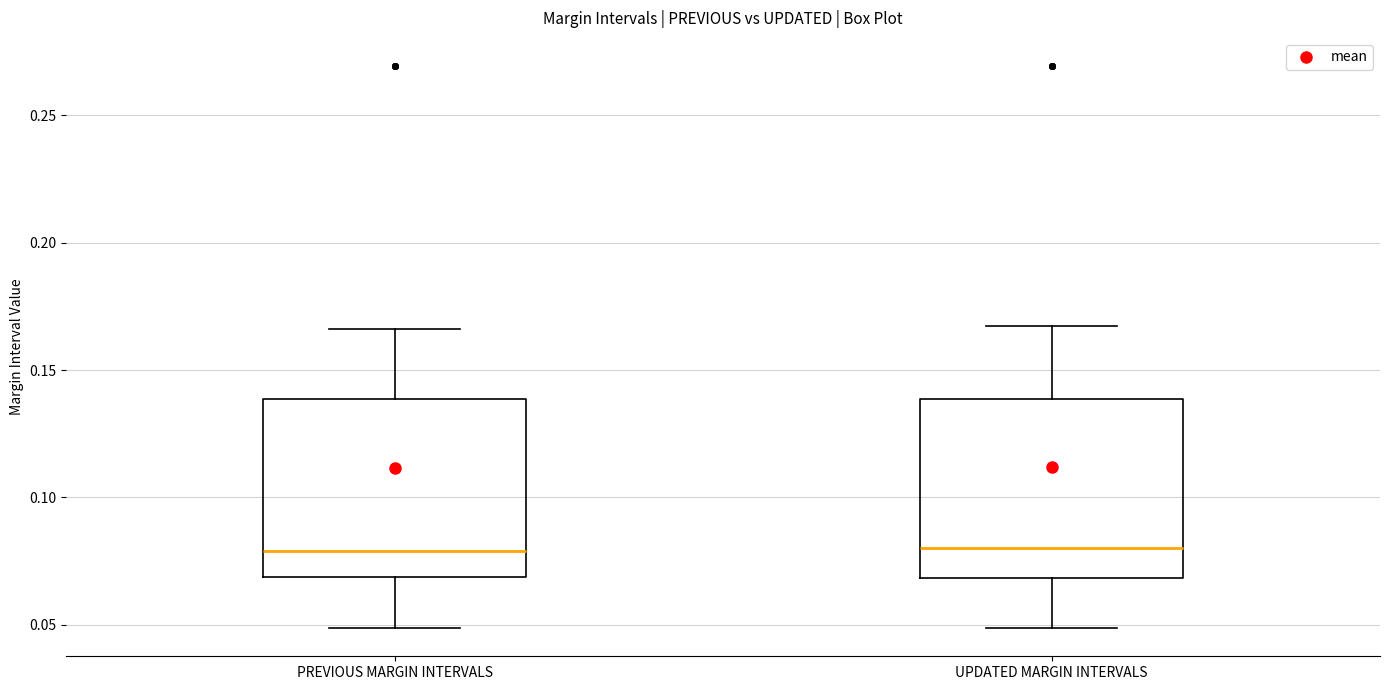

Where does the upper whisker of the box for PREVIOUS MARGIN INTERVALS end on the y-axis? The values are not printed on the chart, so give them approximately, as read against the axis.

0.165